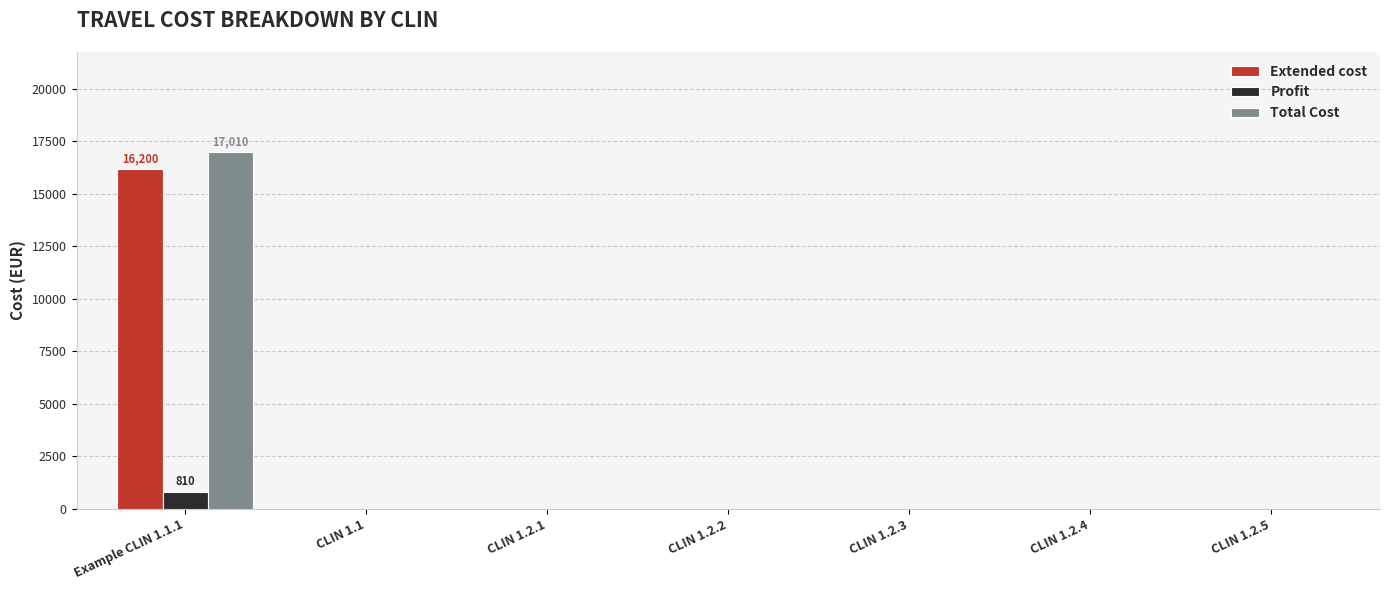

What is the maximum value for Extended cost?

16200